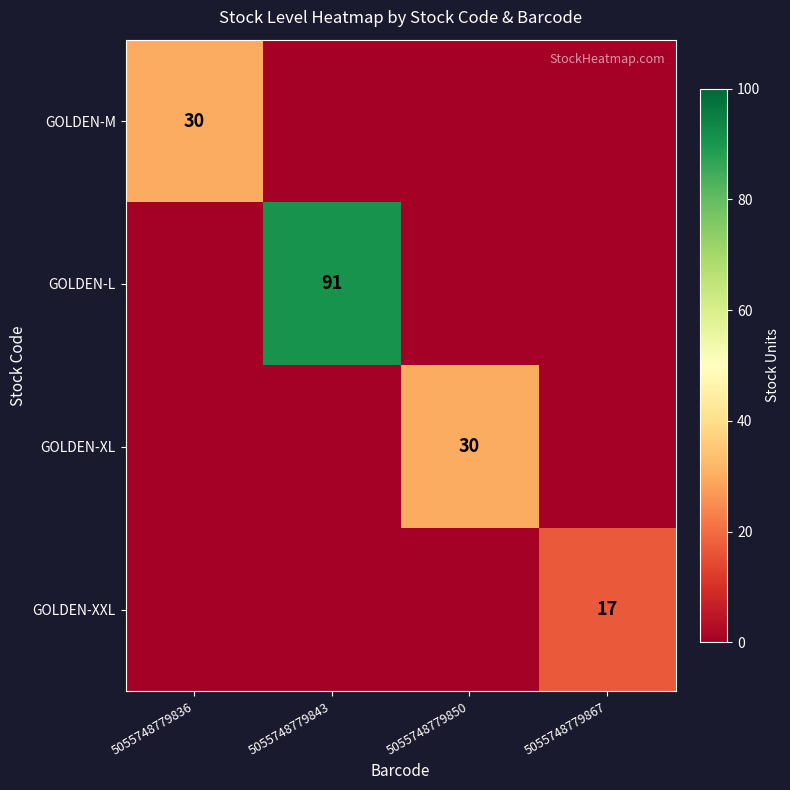

Between 5055748779843 and 5055748779867, which is larger?

5055748779843